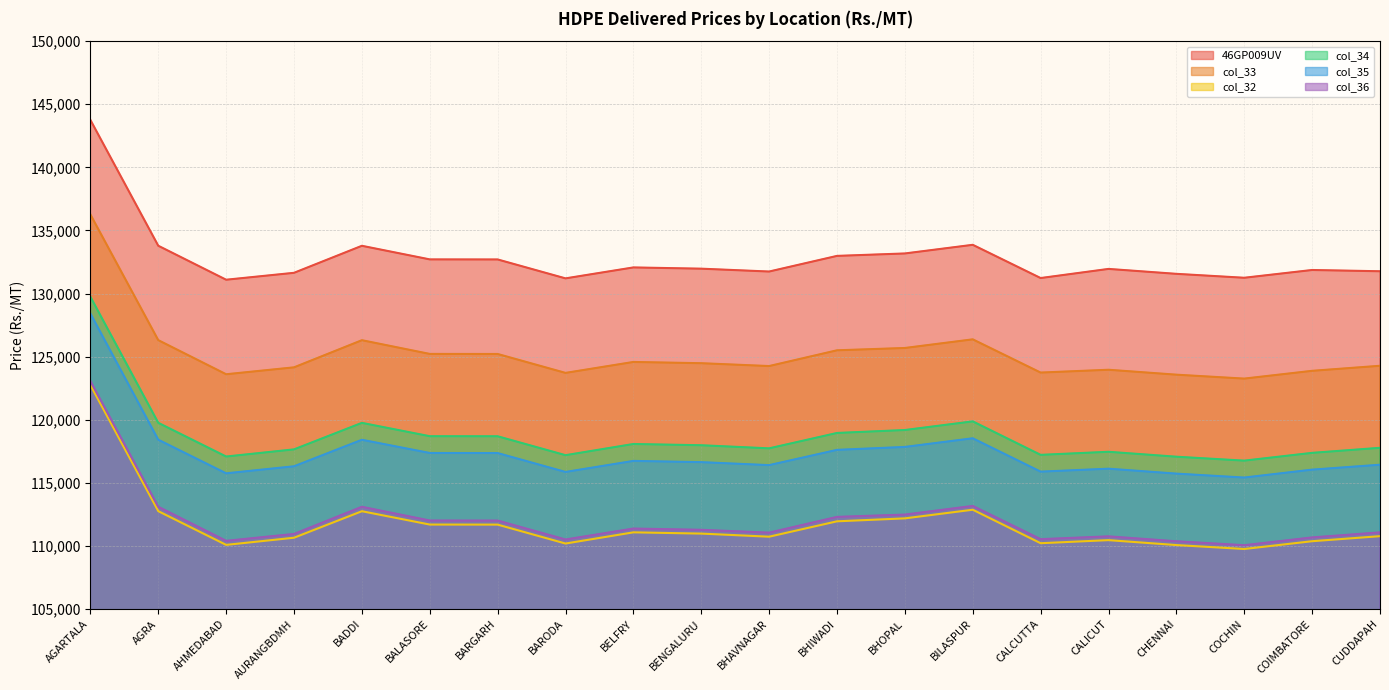

What is the total value across all series at BILASPUR?

724700